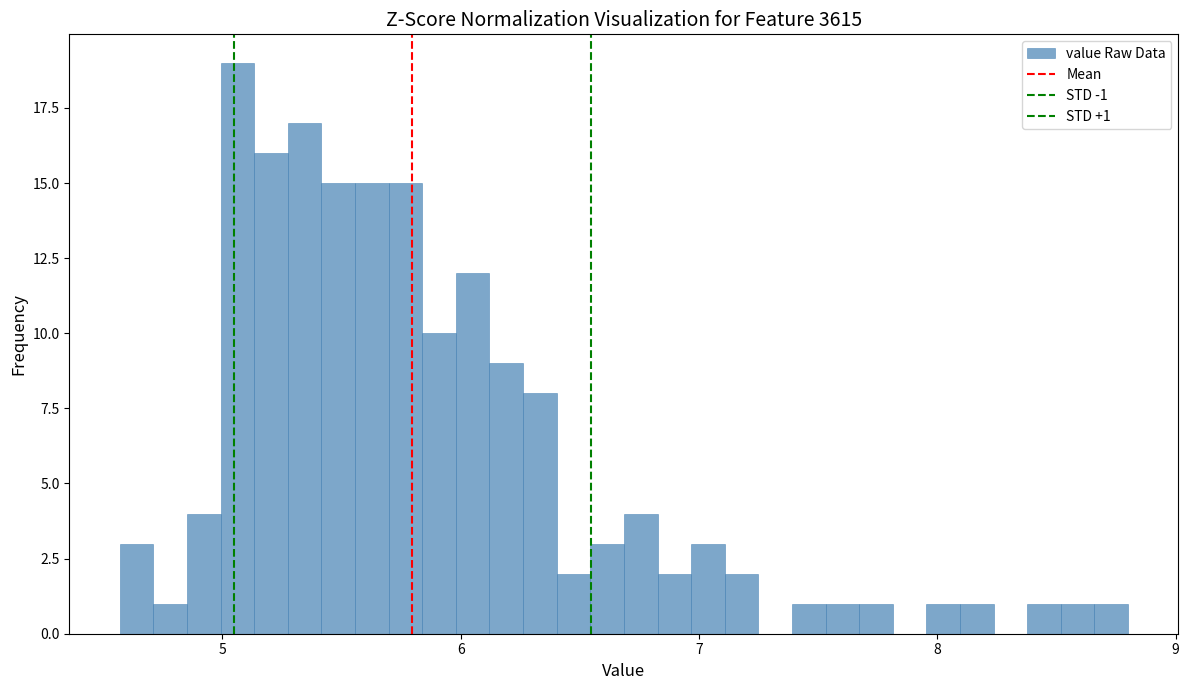

Read against the x-axis, roughly where is the centre of the tallest bar?

5.1